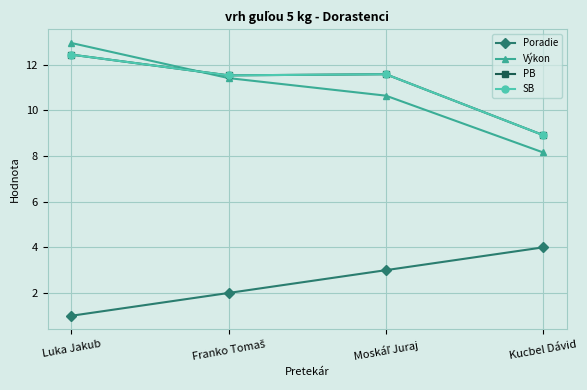

True or false: PB has a value of 8.9 at Kucbel Dávid.

True